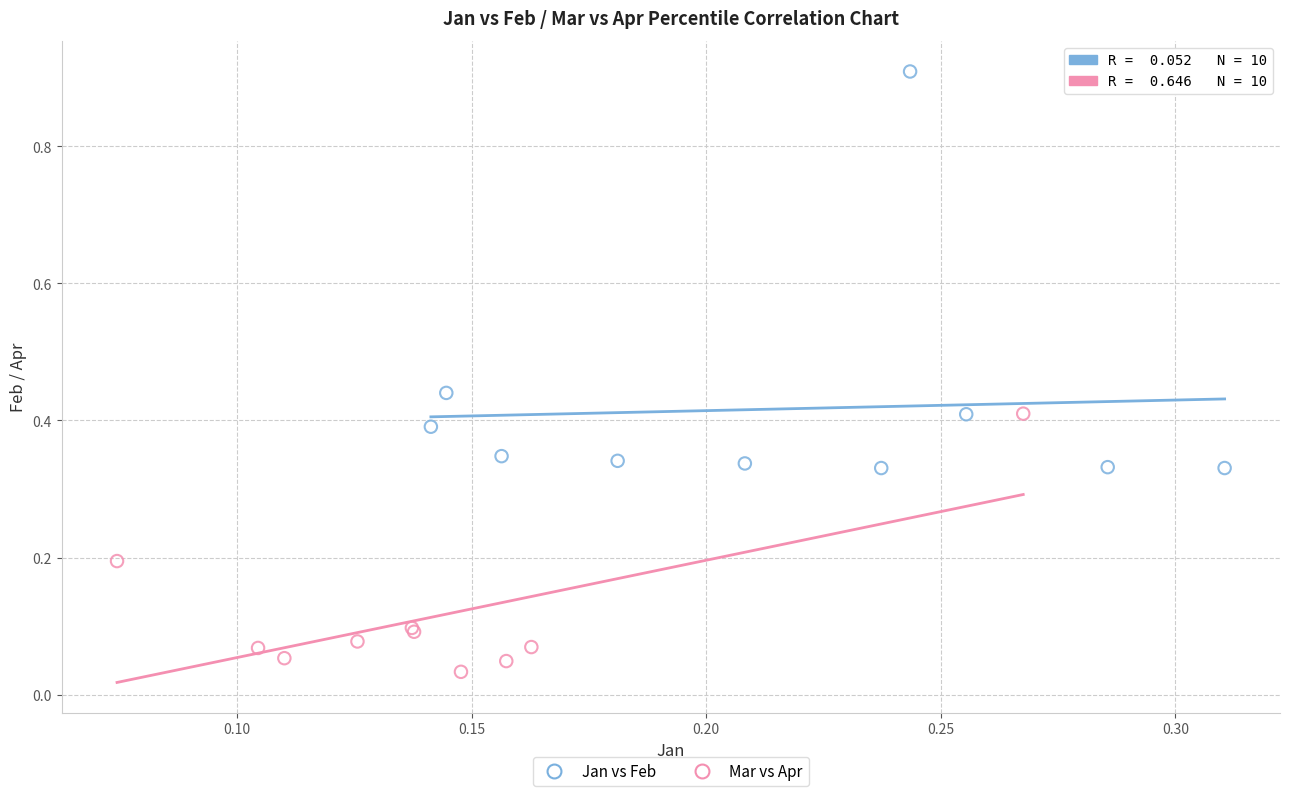

What are all the series names shown in the legend?

Jan vs Feb, Mar vs Apr